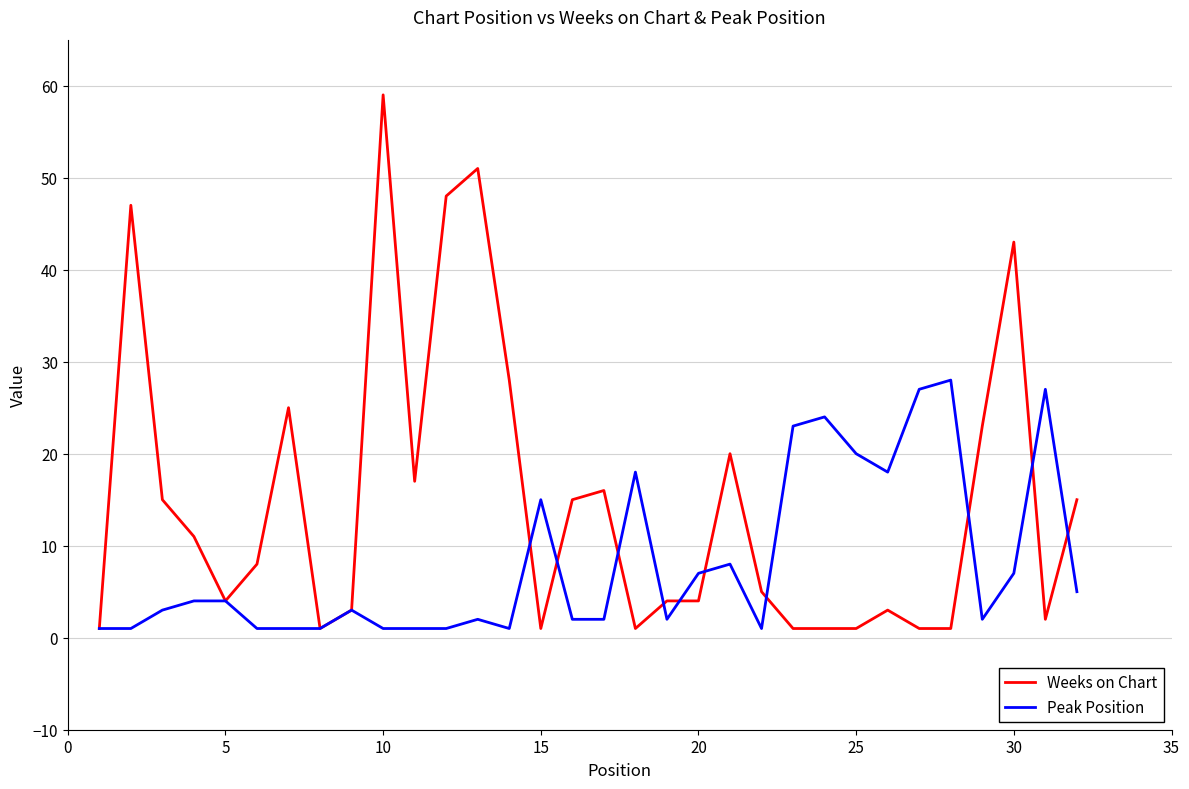

Which series has the largest total across all categories?

Weeks on Chart